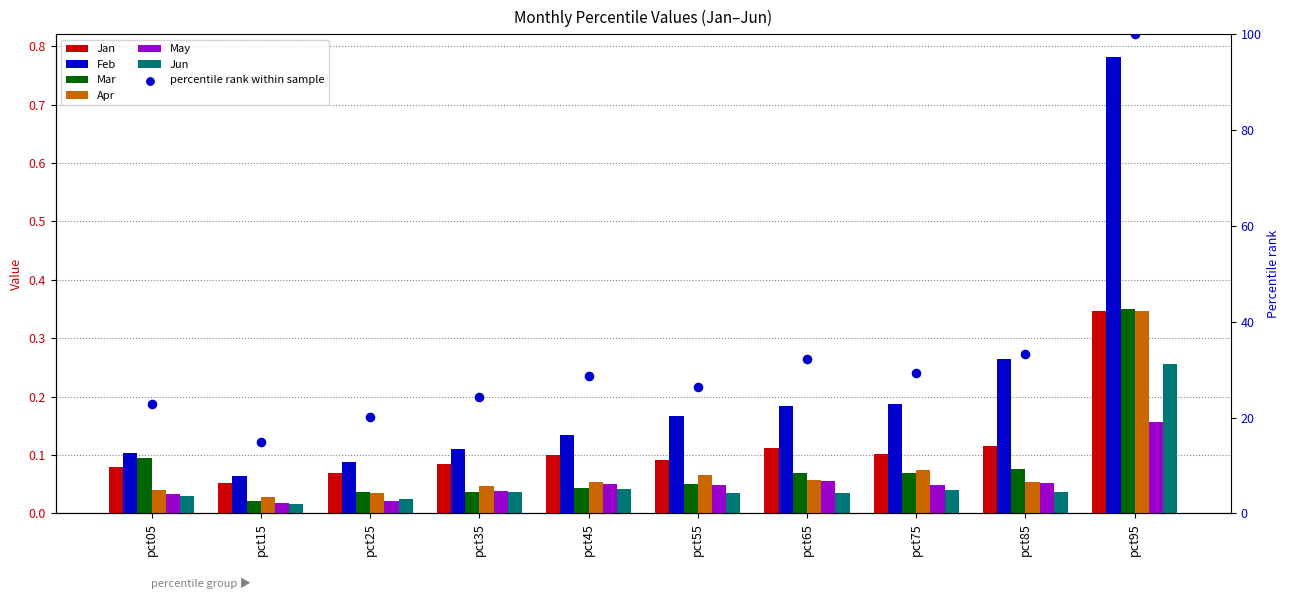

Which series contains the lowest Y value?

Jun